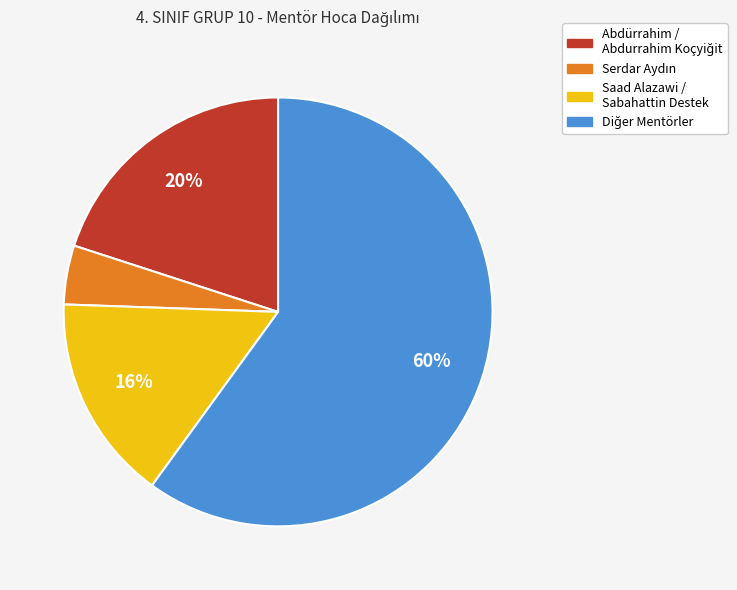

How many slices are in this pie chart?

4